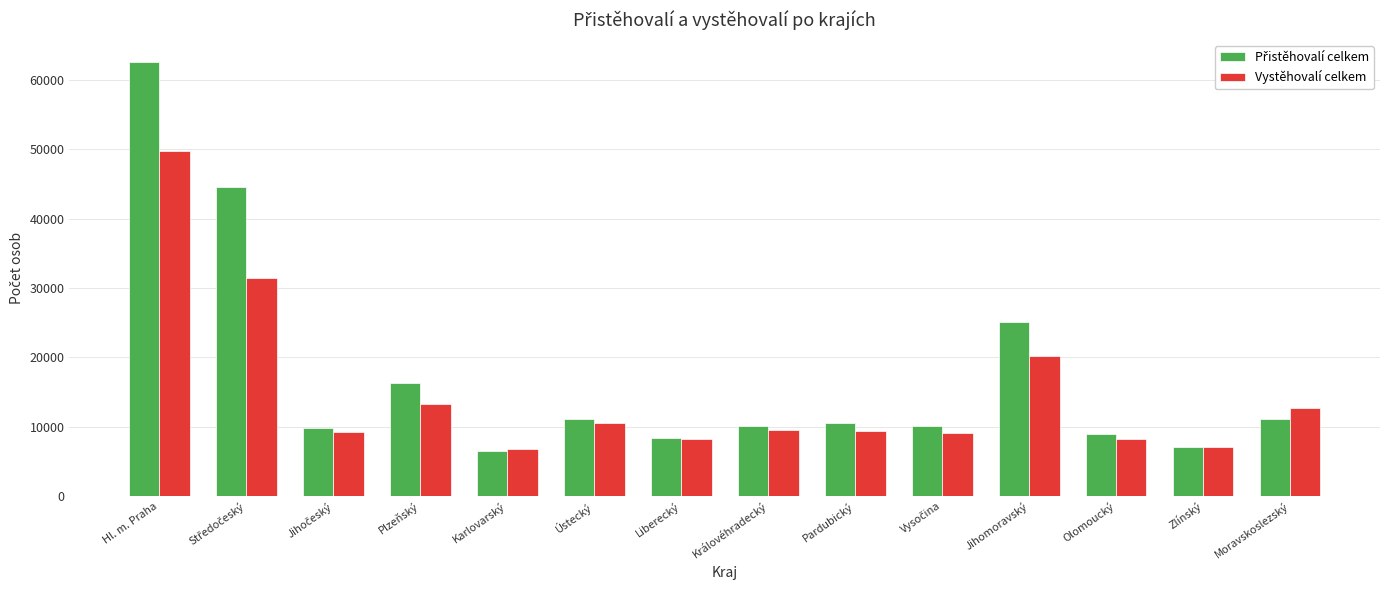

What is the total value across all series at Pardubický?

19808